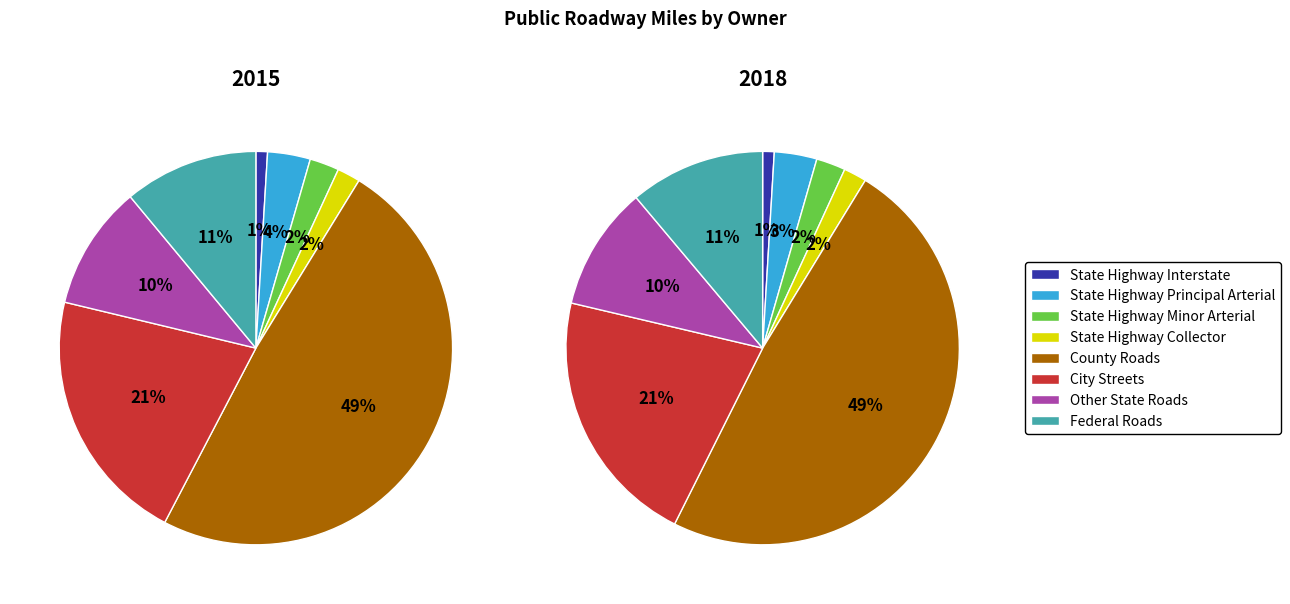

Is there a majority slice in this chart?

No